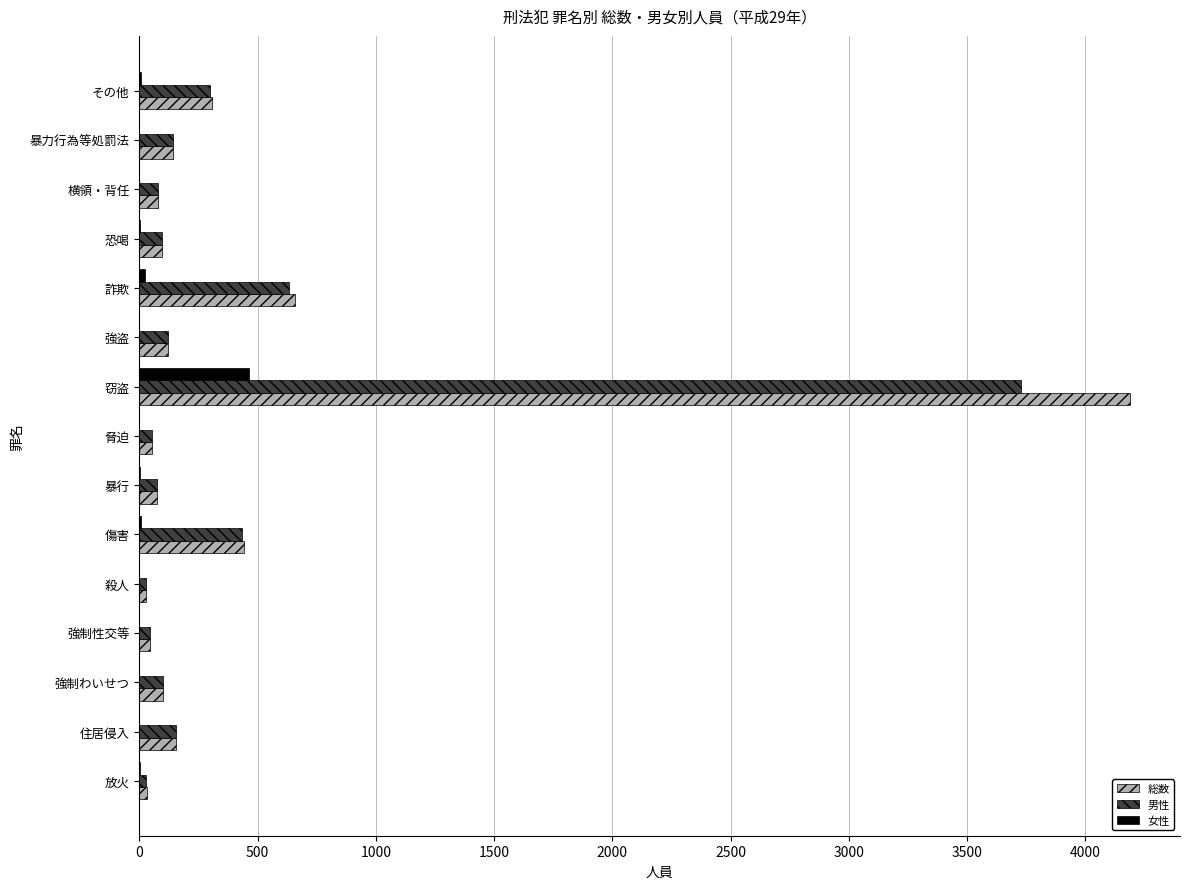

Which series changed the most between 傷害 and 暴行?

総数